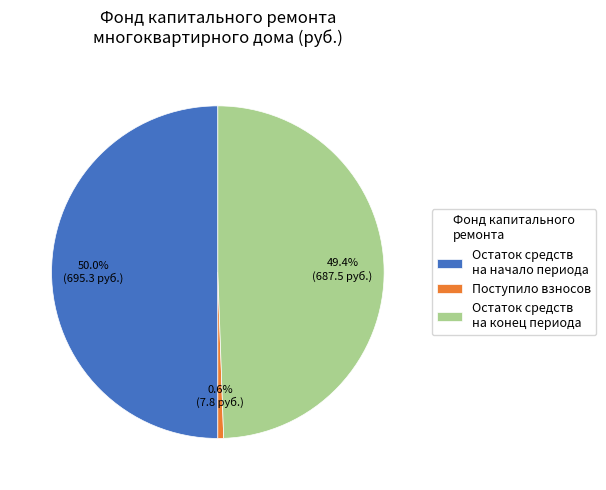

Does Остаток средств на конец периода account for over 50% of the chart?

No